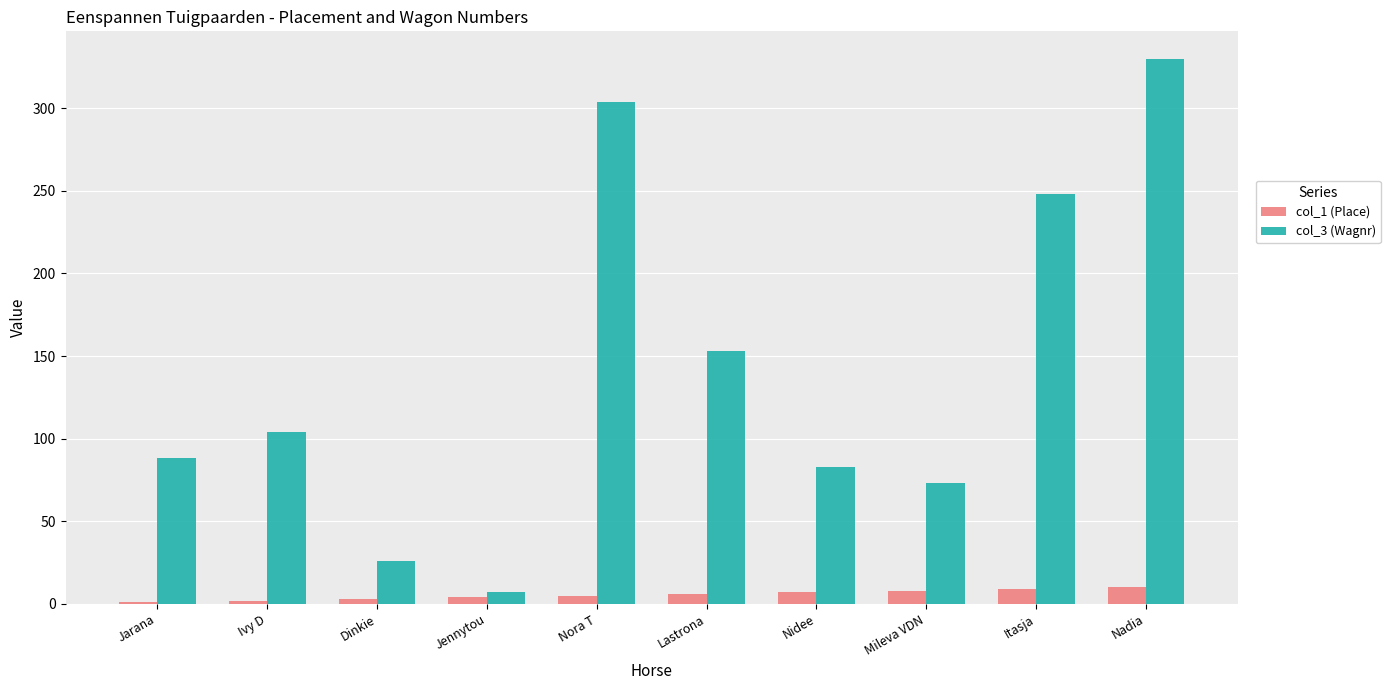

Is the value of col_1 (Place) at Mileva VDN greater than the value of col_3 (Wagnr) at Dinkie?

No